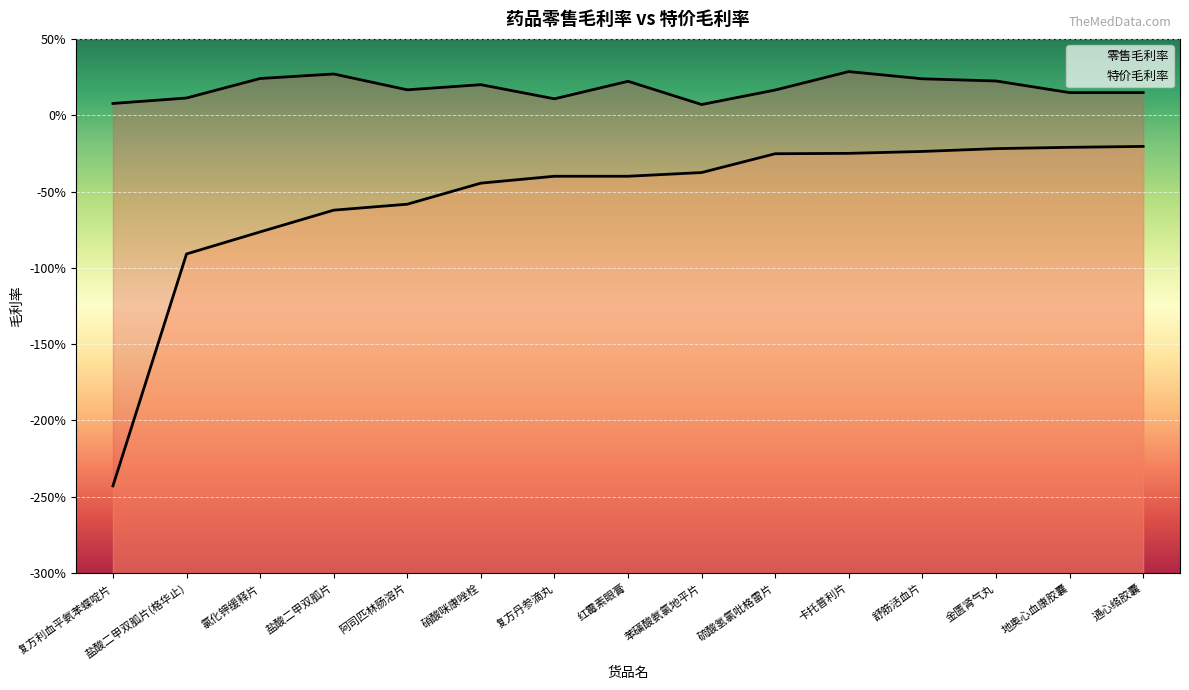

Which has a higher value, 地奥心血康胶囊 or 盐酸二甲双胍片(格华止)?

地奥心血康胶囊